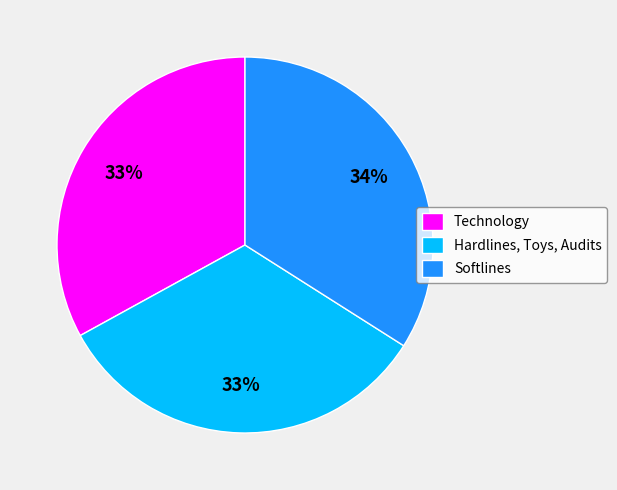

To the nearest percent, what percentage of the pie is Softlines?

34%